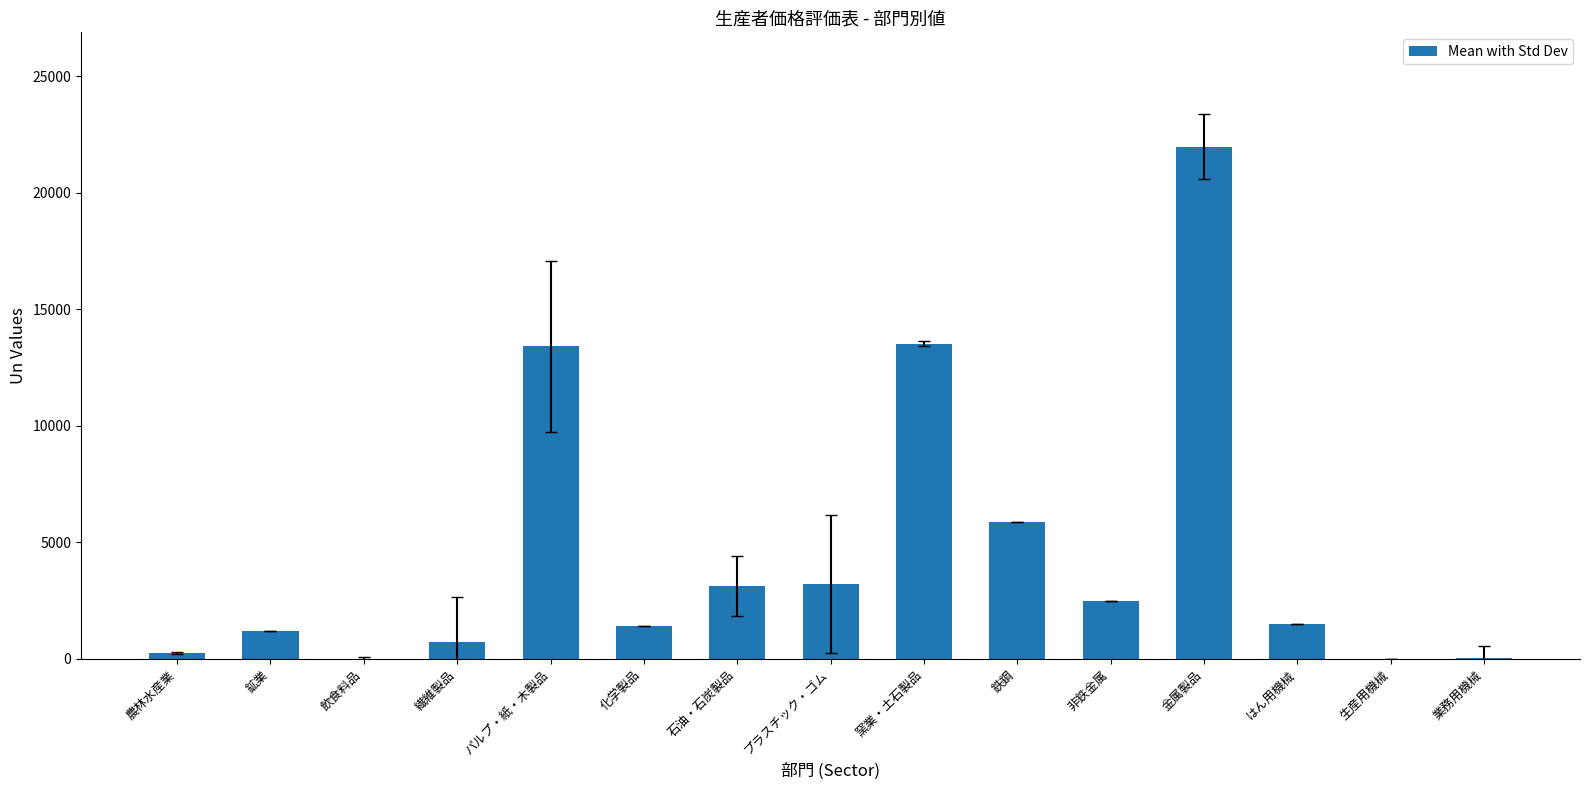

True or false: the data shows 1032.1 at 非鉄金属.

False